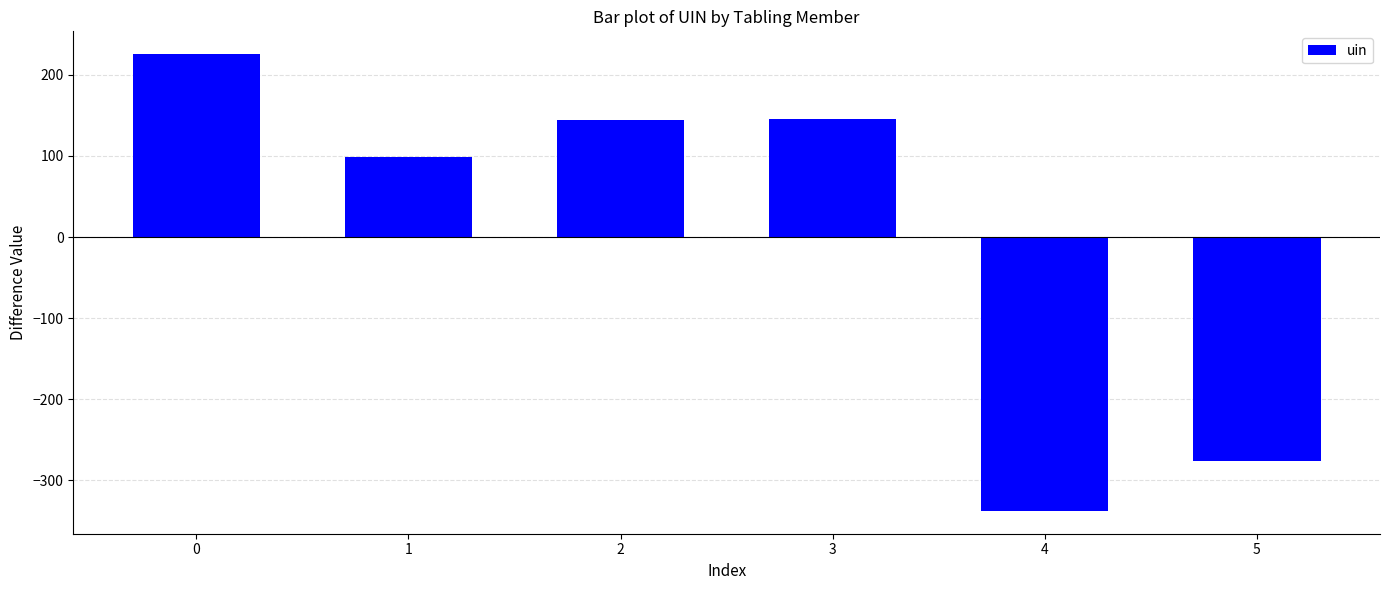

True or false: the data shows 216.3 at 2.

False